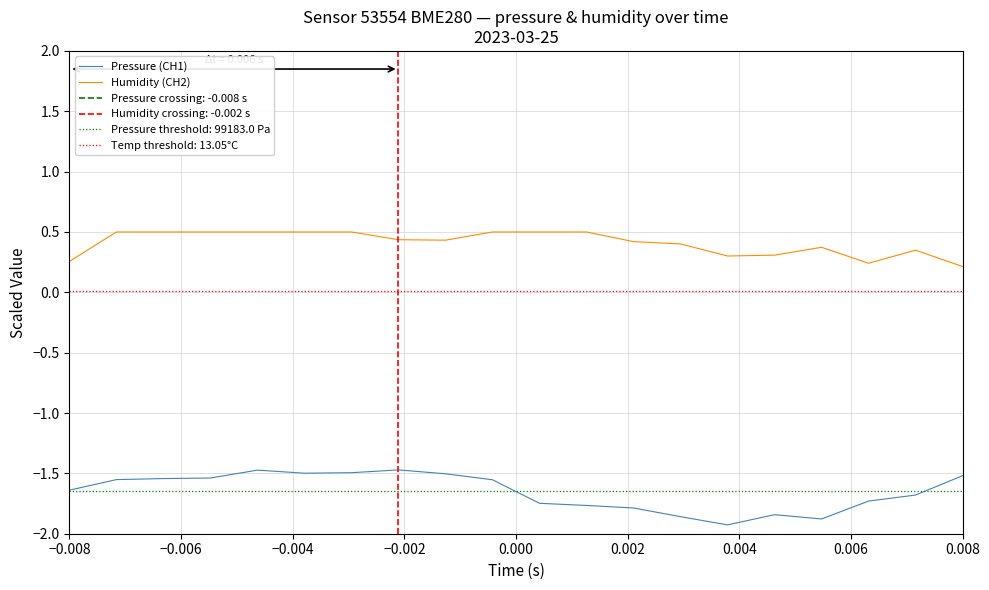

True or false: Pressure (CH1) and Humidity (CH2) intersect in this chart.

False